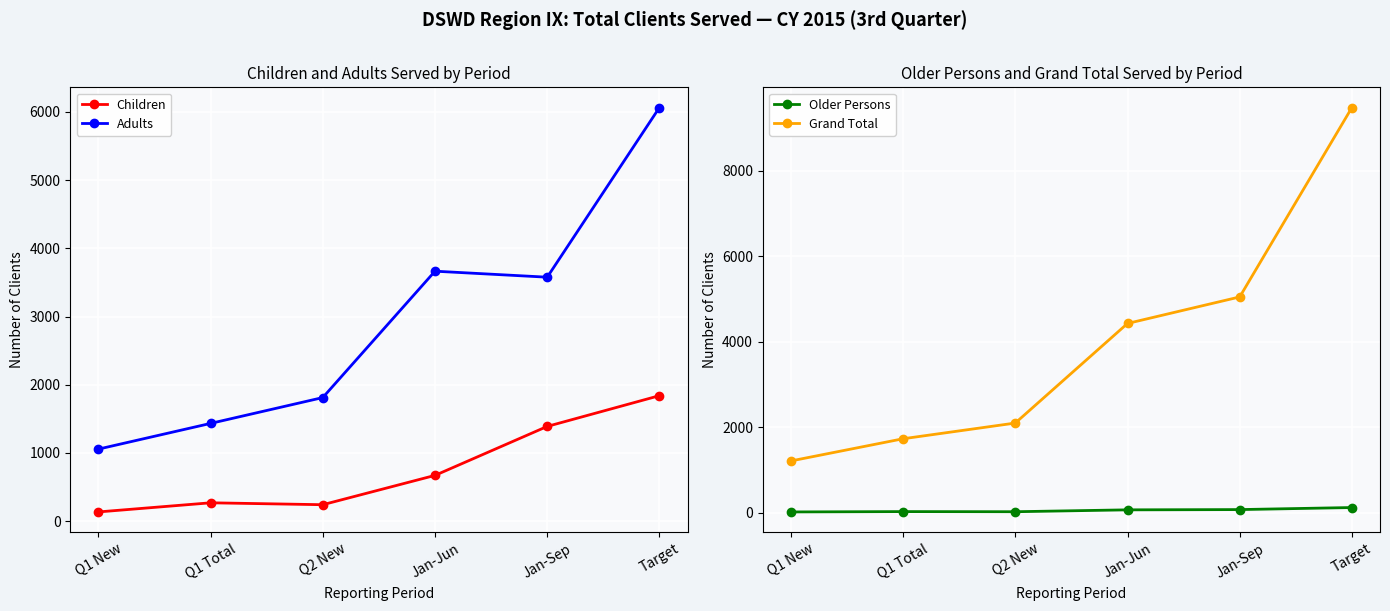

How many lines are shown in the chart?

4